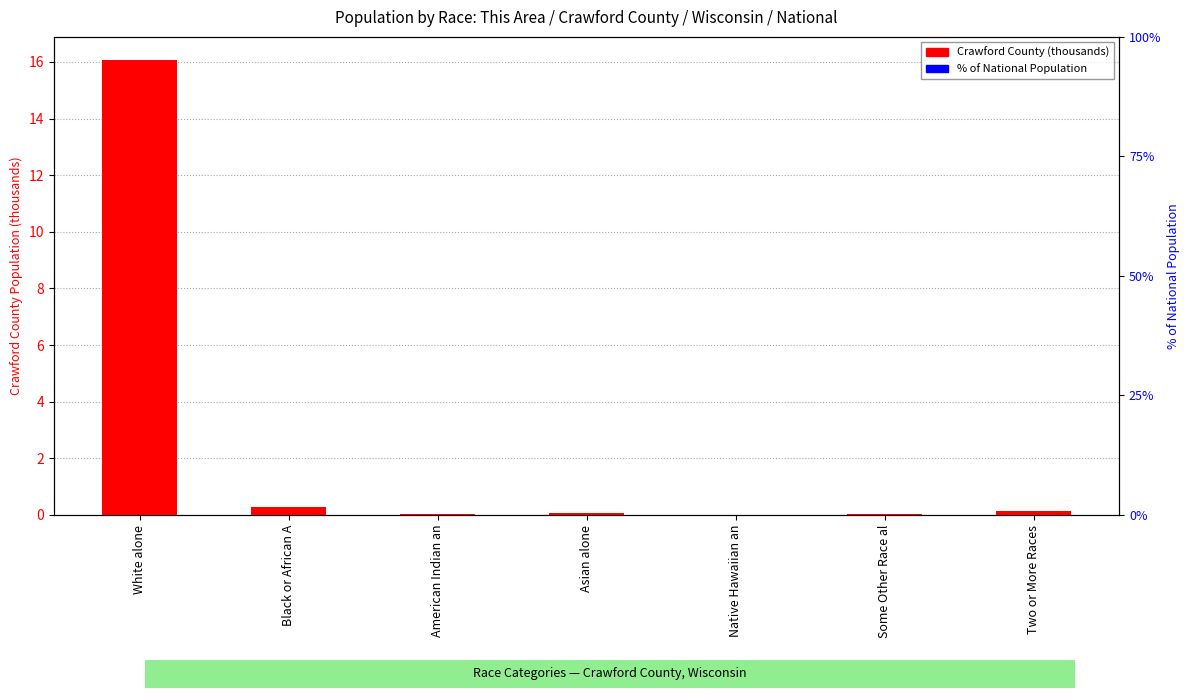

At Native Hawaiian an, list the series in order from largest to smallest.

Crawford County (thousands), % of National